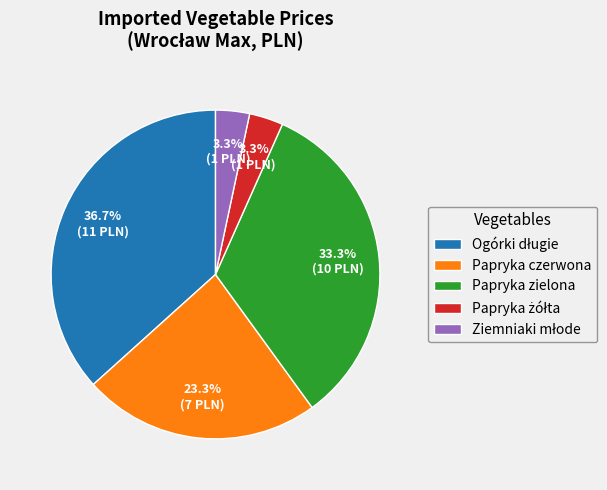

Is Papryka zielona the majority of the pie?

No